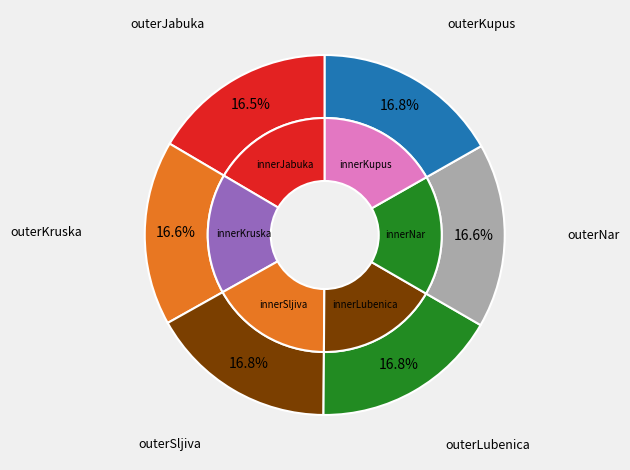

What percentage is the Nar slice, to the nearest percent?

17%